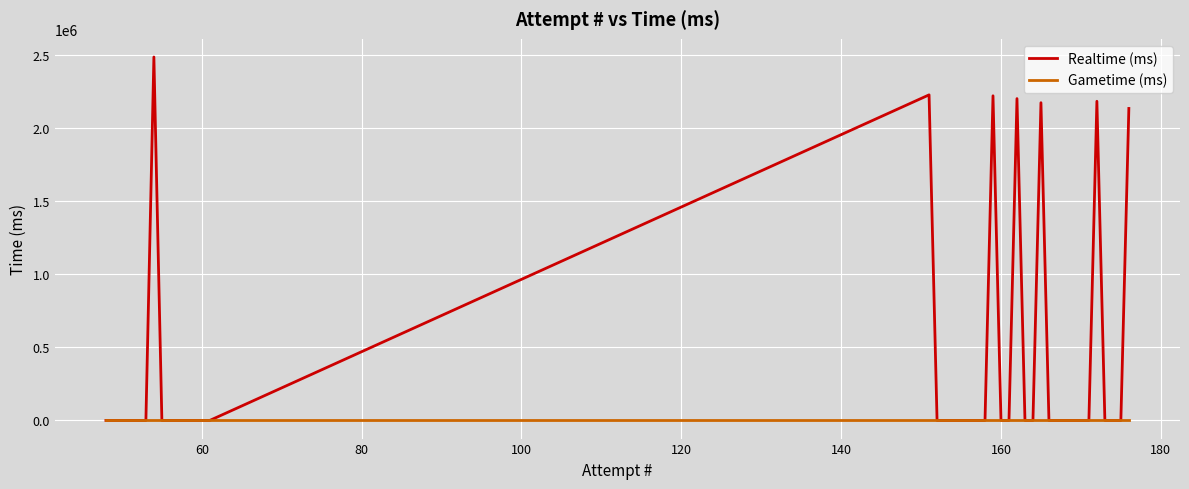

Rank the series by their average value, from lowest to highest.

Gametime (ms), Realtime (ms)